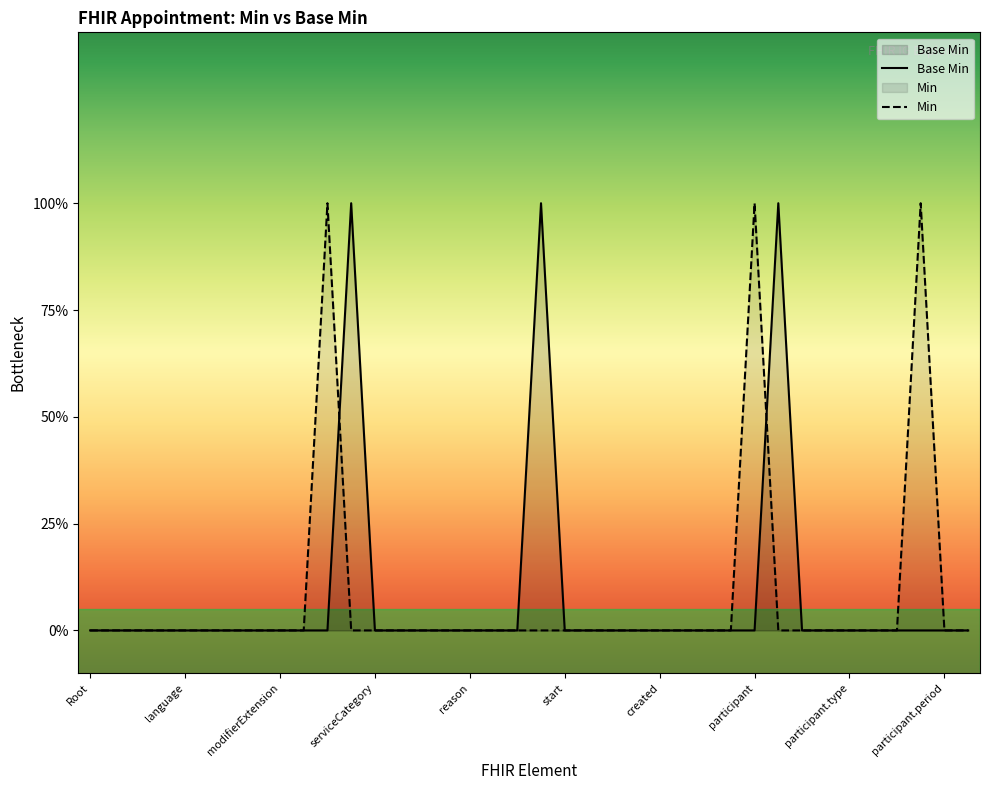

At which category does the data reach its first local peak?

Appointment.cancelationReason